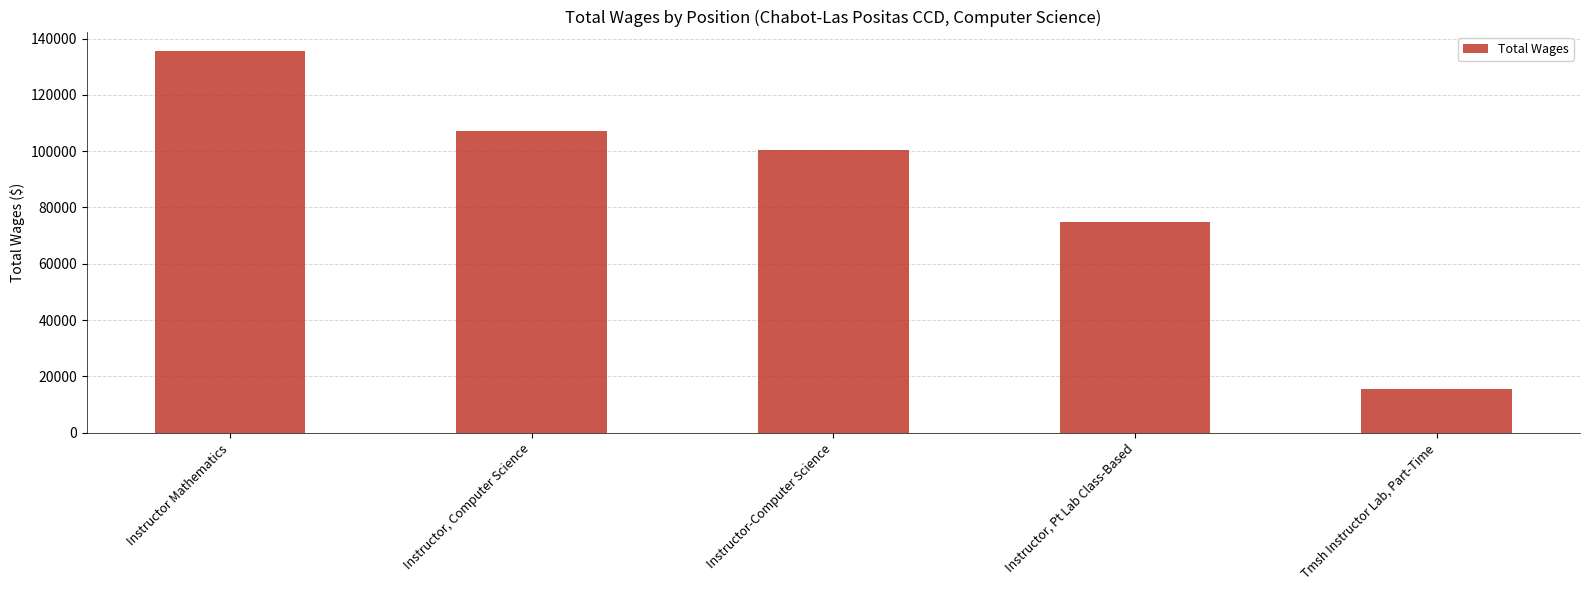

How many data points are less than 100370?

2